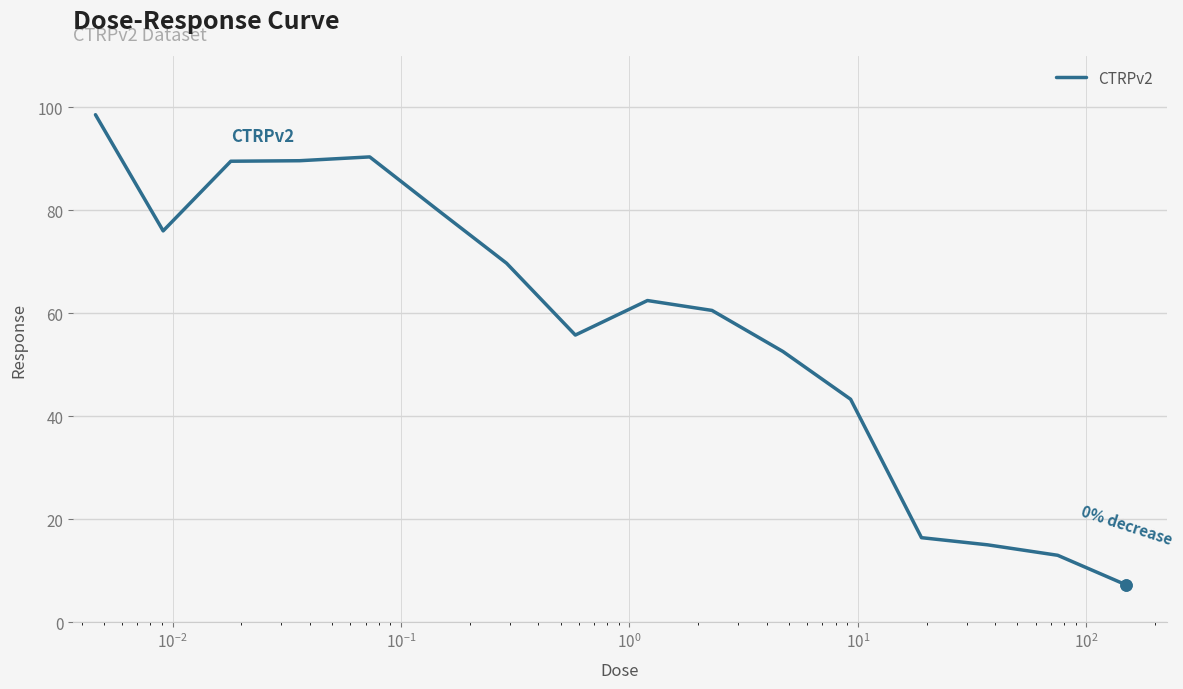

What is the minimum value shown in the chart?

7.3